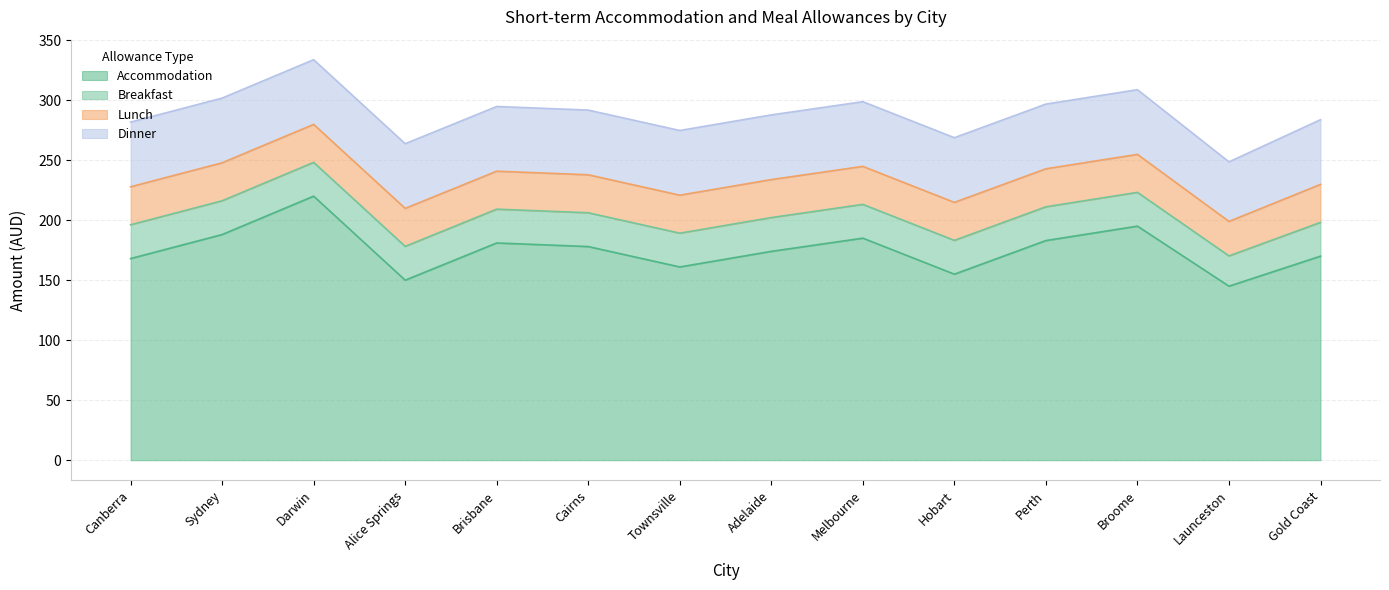

Reading left to right, what are all the values shown in this chart?

Accommodation: 168.0	188.0	220.0	150.0	181.0	178.0	161.0	174.0	185.0	155.0	183.0	195.0	145.0	170.0
Breakfast: 28.1	28.1	28.1	28.1	28.1	28.1	28.1	28.1	28.1	28.1	28.1	28.1	25.2	28.1
Lunch: 31.6	31.6	31.6	31.6	31.6	31.6	31.6	31.6	31.6	31.6	31.6	31.6	28.8	31.6
Dinner: 53.9	53.9	53.9	53.9	53.9	53.9	53.9	53.9	53.9	53.9	53.9	53.9	49.6	53.9